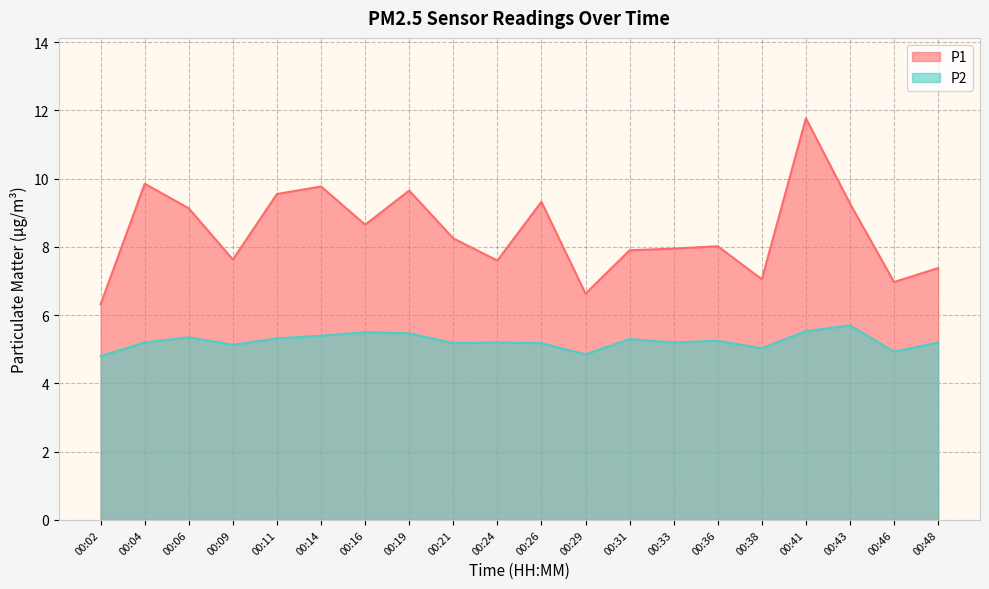

How many values in the P2 series are below 5?

3